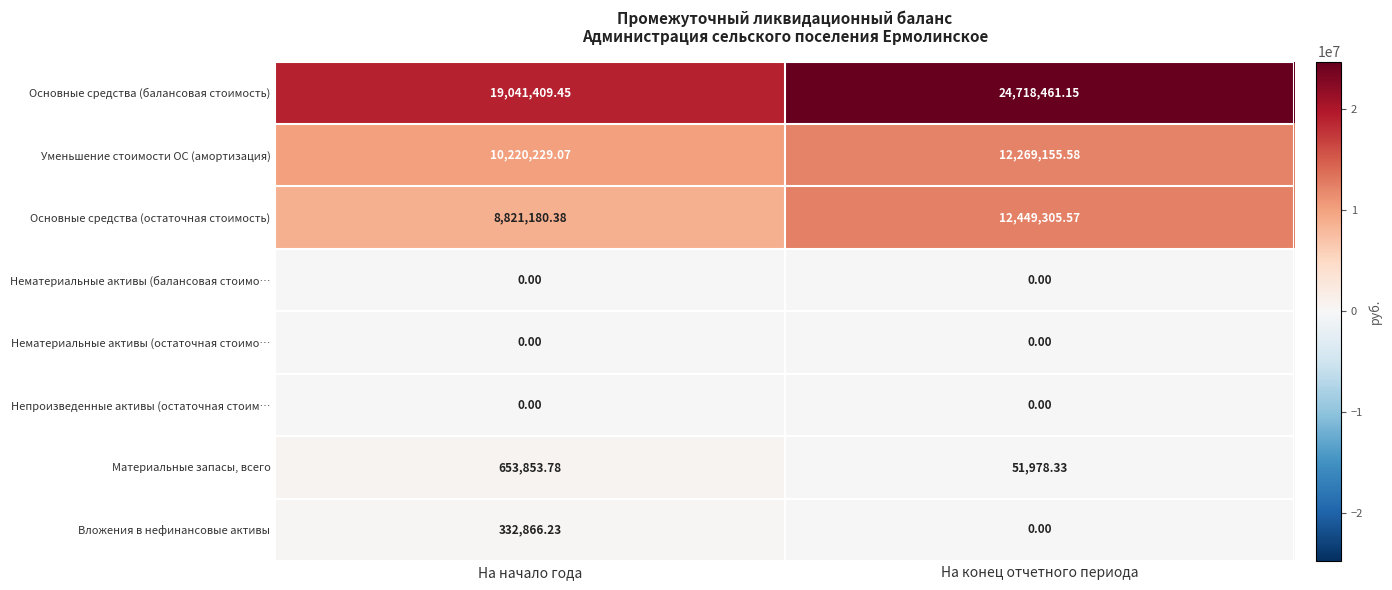

At which category does the chart reach its peak across all series?

На конец отчетного периода